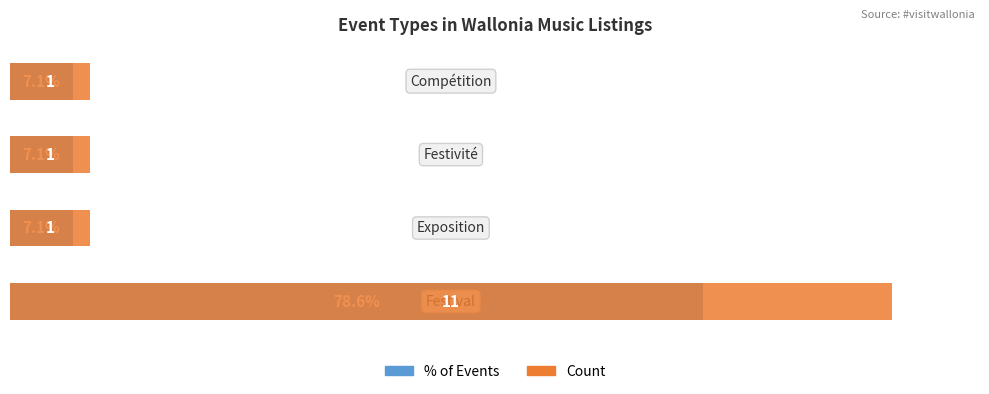

Does the chart contain any negative values?

No